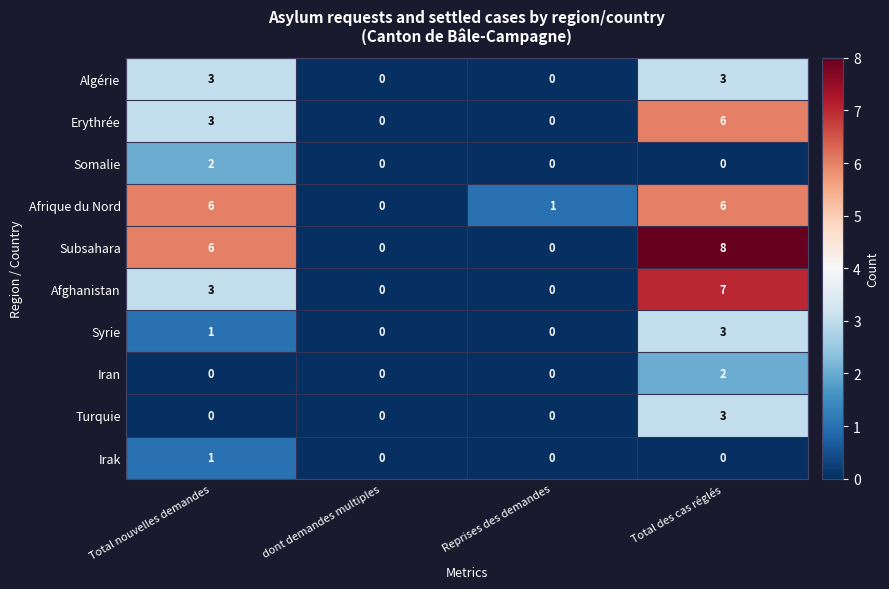

What is the average value of the Afrique du Nord series?

3